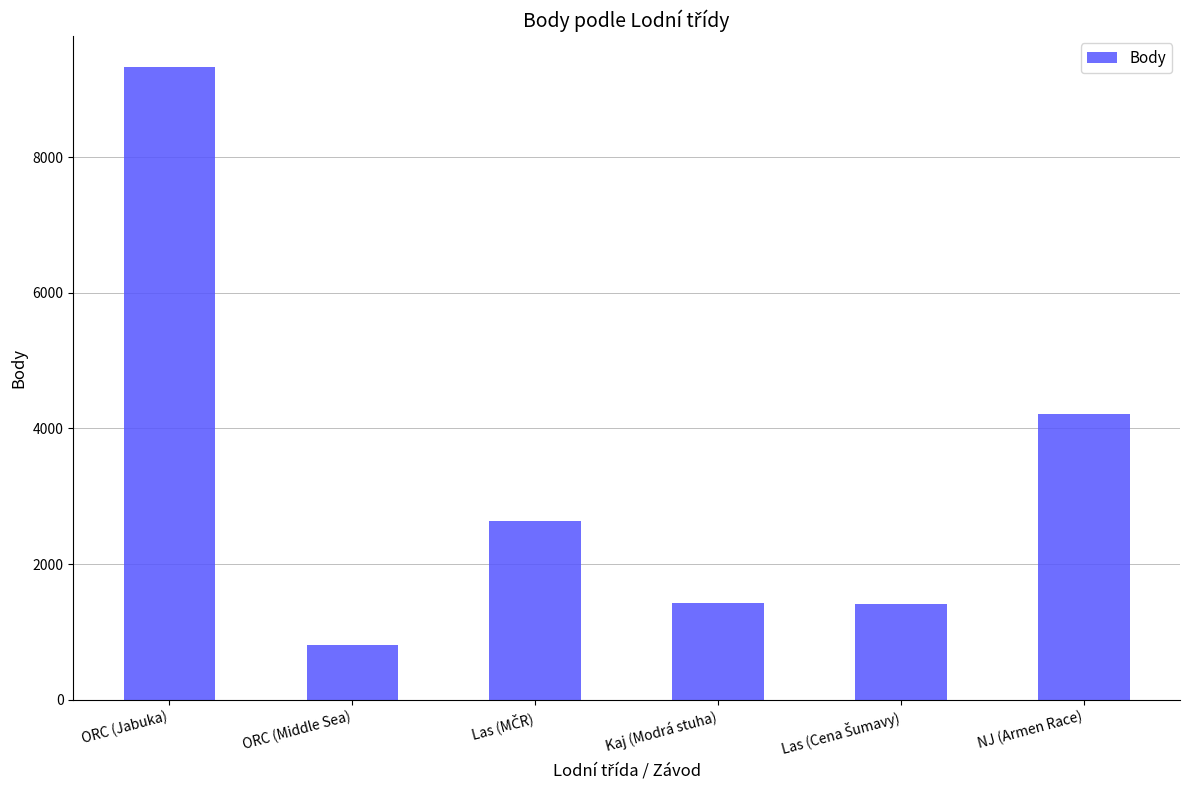

At which category does the chart reach its peak across all series?

ORC (Jabuka)